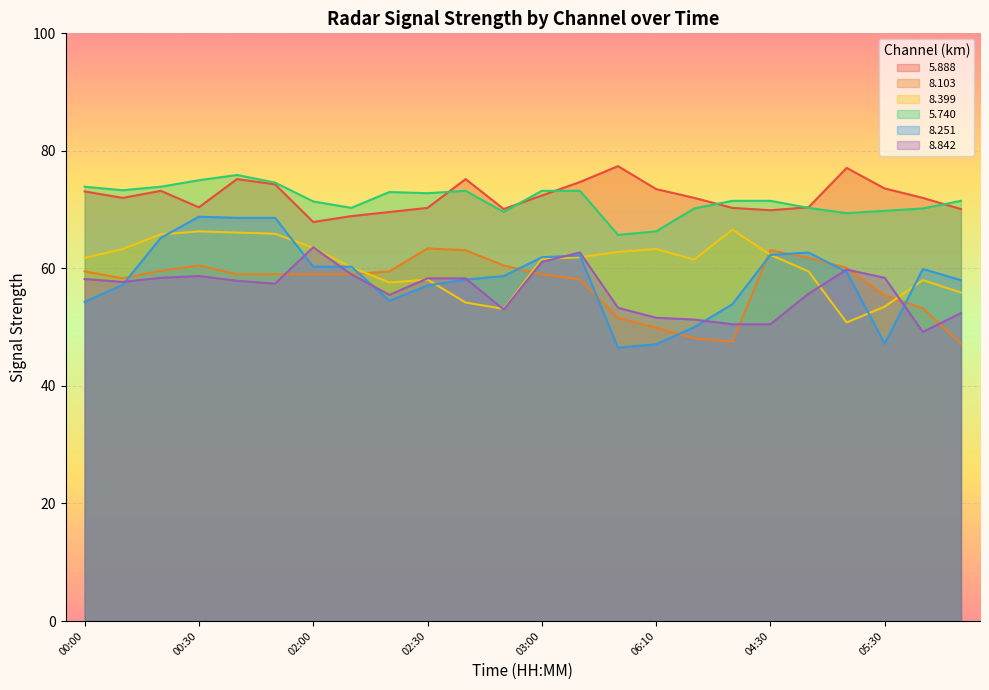

Which has a higher value, 00:10 or 06:00?

06:00